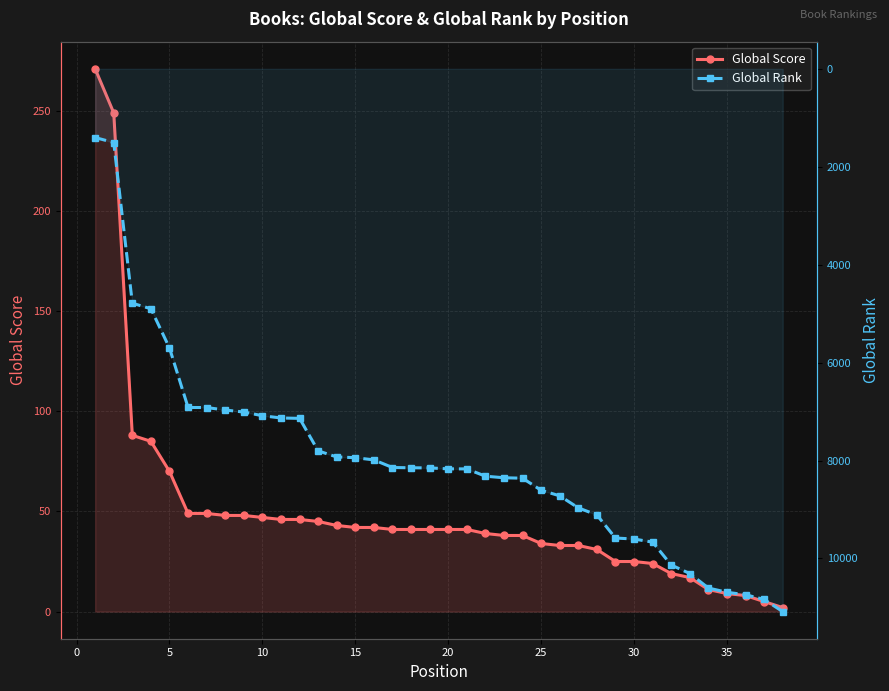

Does the chart display data point markers on the line(s)?

Yes